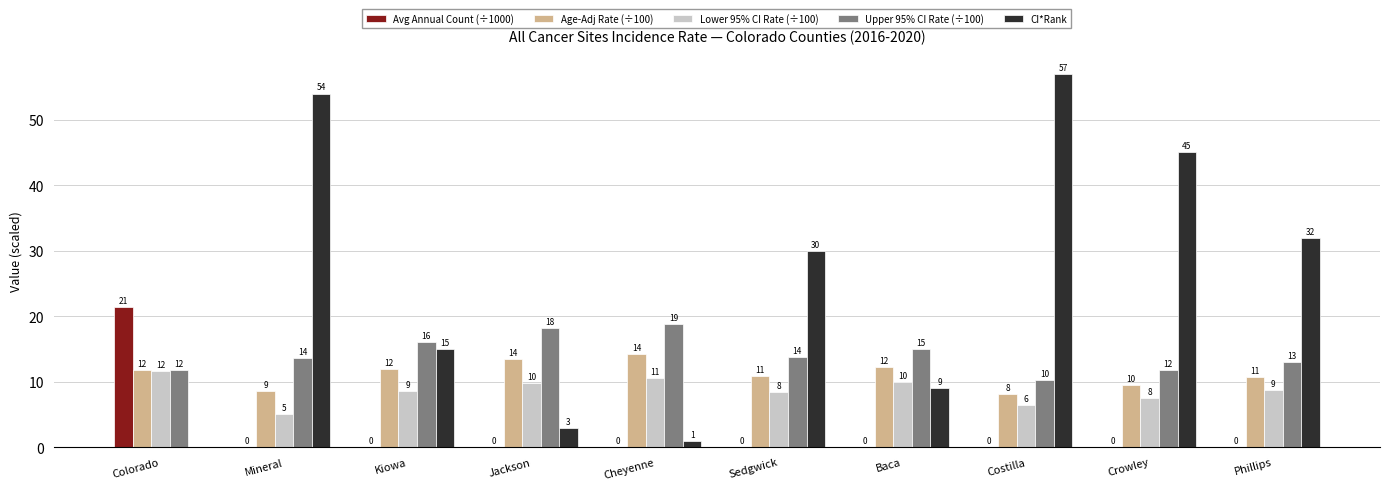

What is the average value of the Upper 95% CI Rate (÷100) series?

14.2